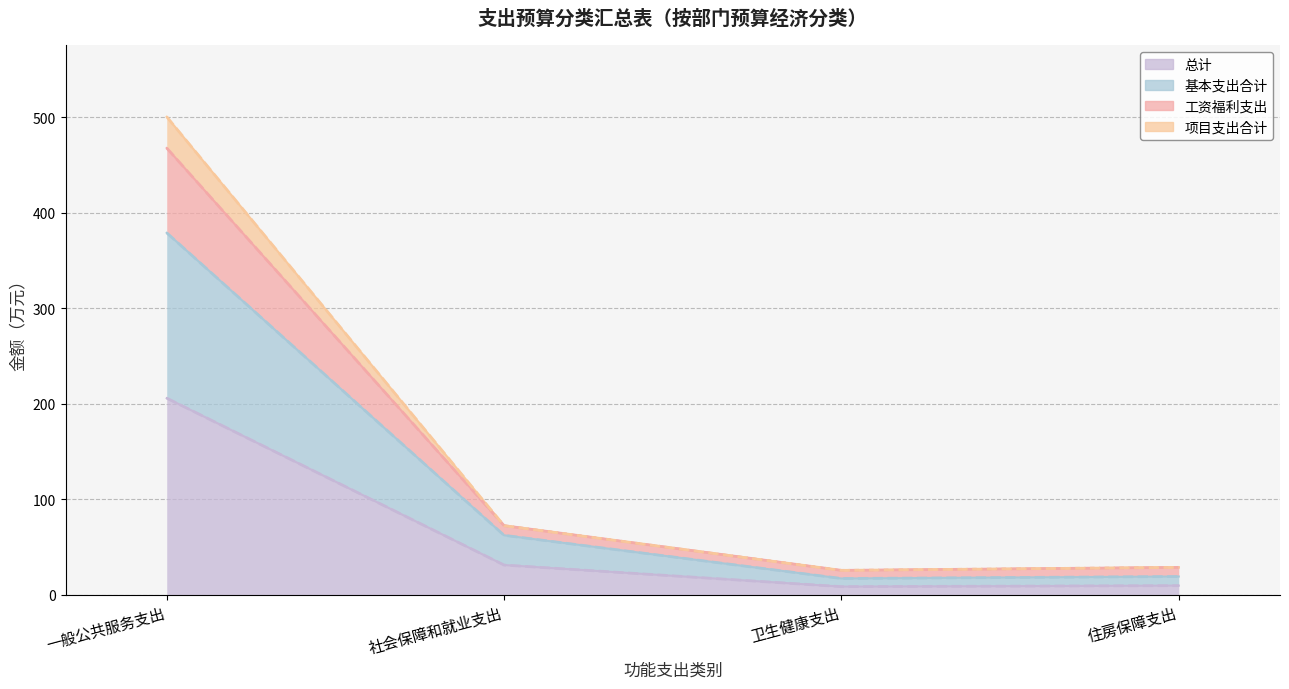

Where is the first local minimum for 项目支出合计?

卫生健康支出